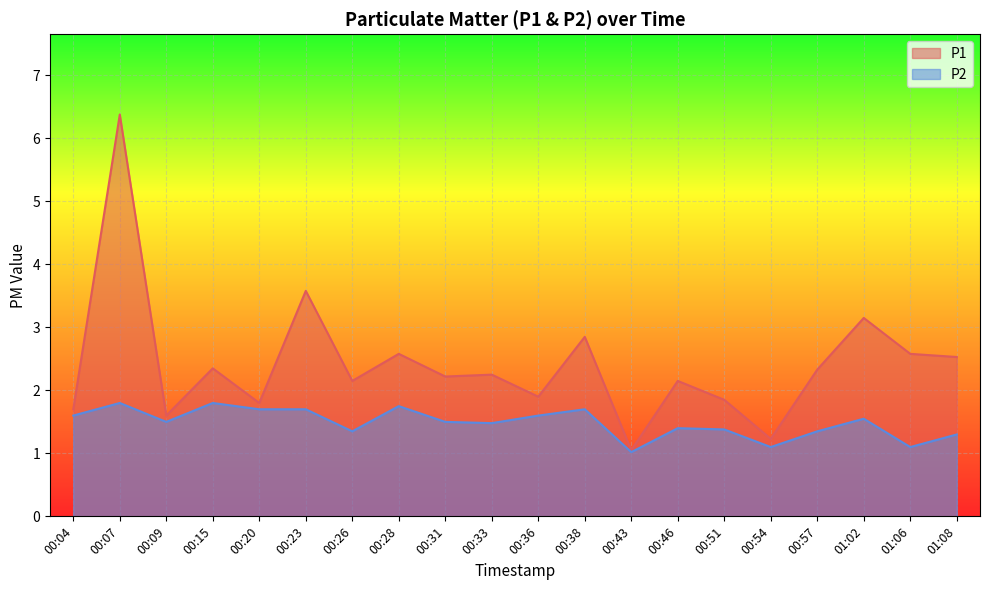

What is the difference between the highest and lowest values at 00:04?

0.1